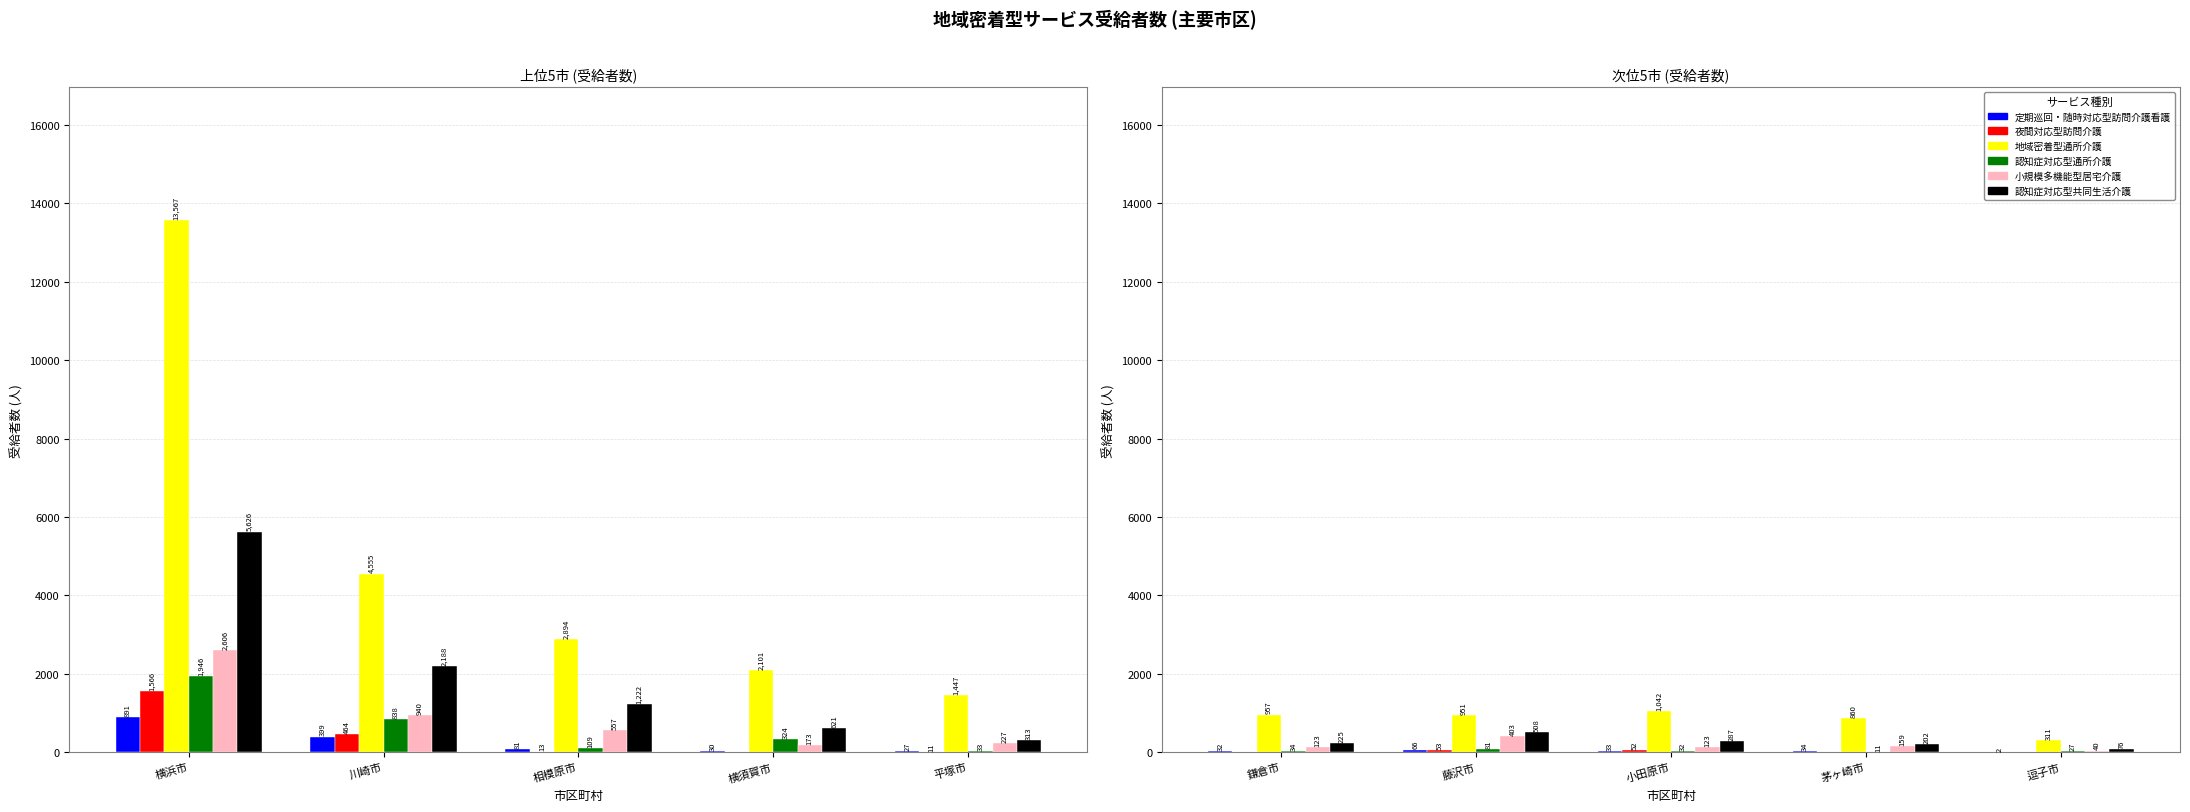

How many data points in 認知症対応型通所介護(介護給付計) are less than 32?

2